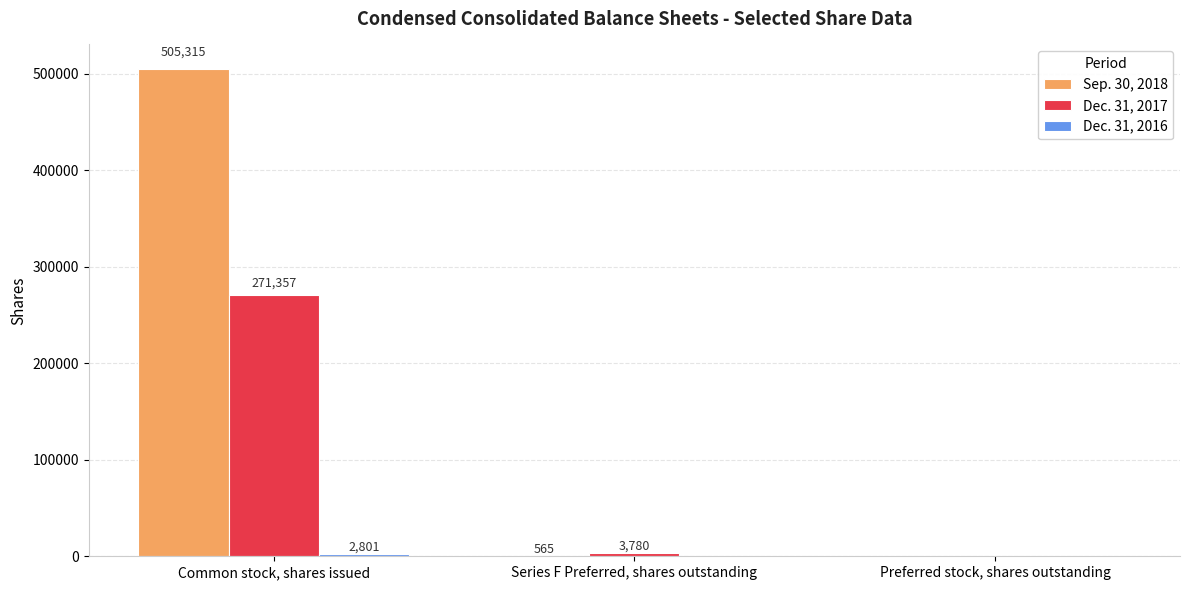

True or false: Sep. 30, 2018 has a value of 0 at Preferred stock, shares outstanding.

True